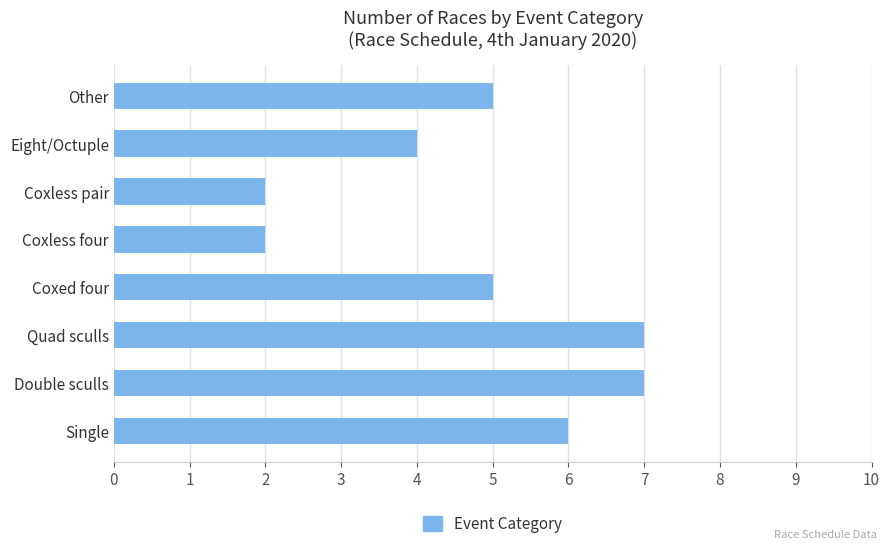

How many categories are shown in the chart?

8